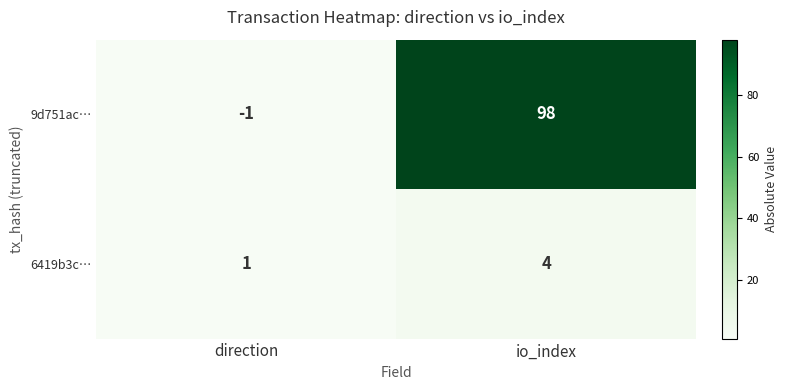

Reading left to right, transcribe all the data shown in this chart.

9d751ac…: direction=-1	io_index=98
6419b3c…: direction=1	io_index=4